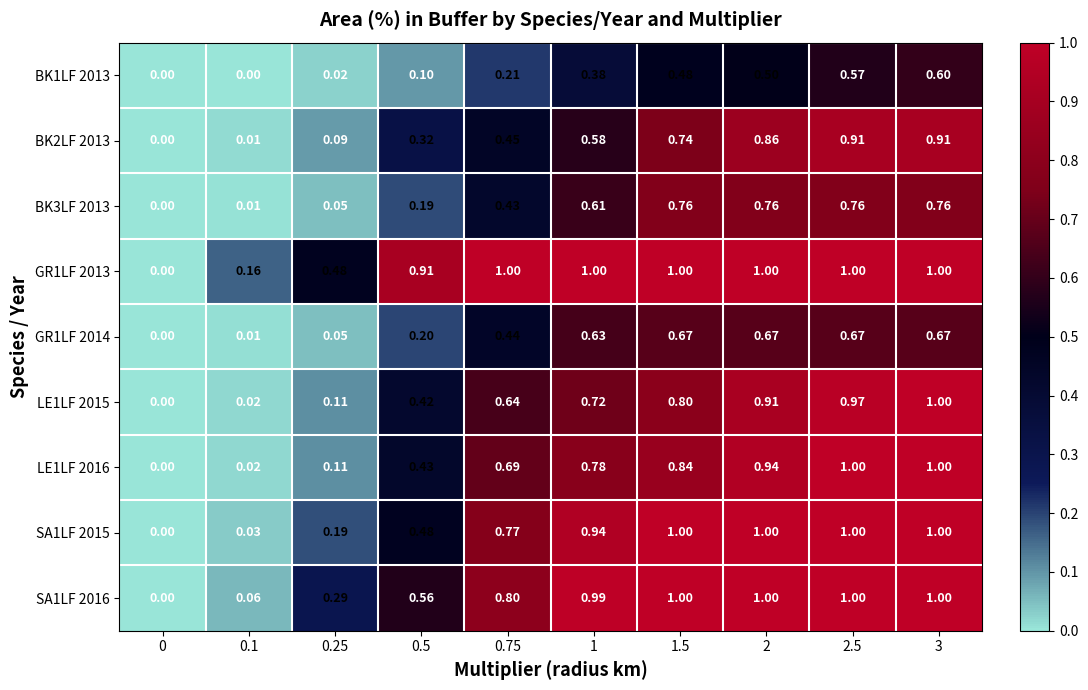

Is the value of LE1LF 2016 at 1 greater than the value of LE1LF 2015 at 0.25?

Yes